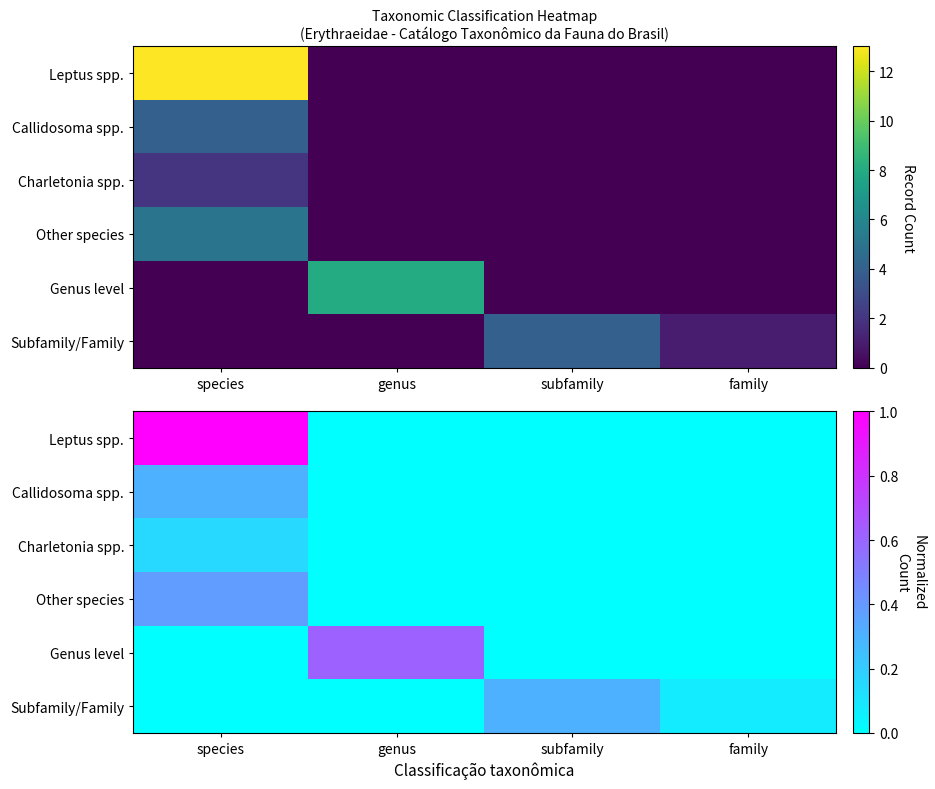

True or false: Charletonia spp. has a value of 0.0 at family.

True